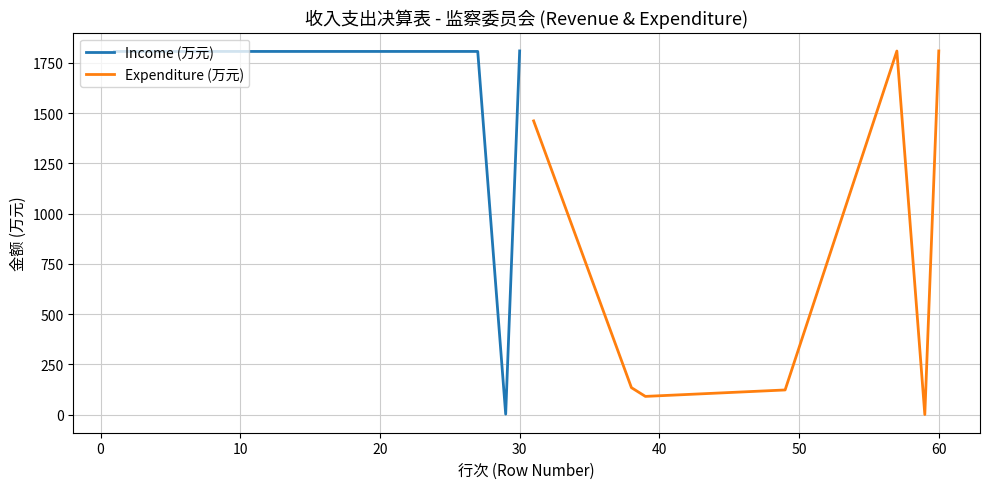

True or false: Income (万元) has more than 2 interior local peaks.

False